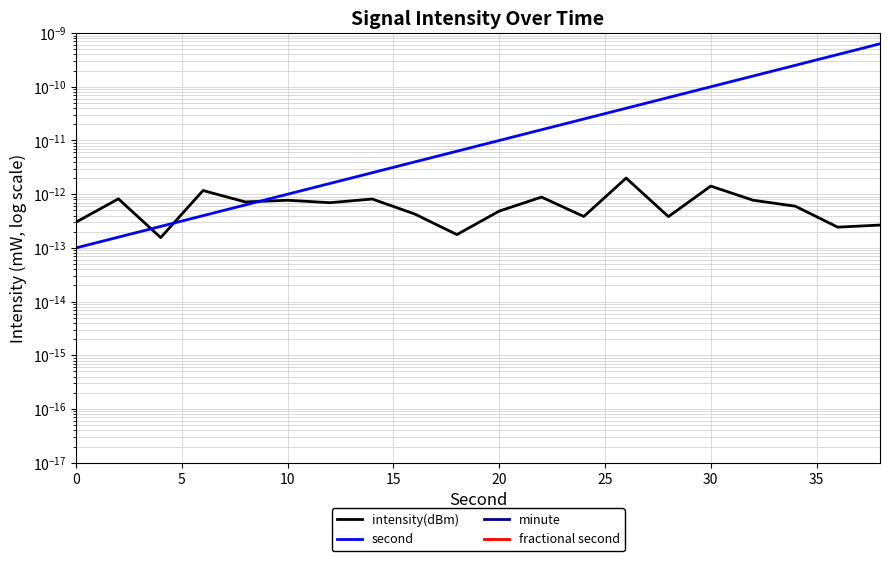

True or false: fractional second and minute cross at least once.

False